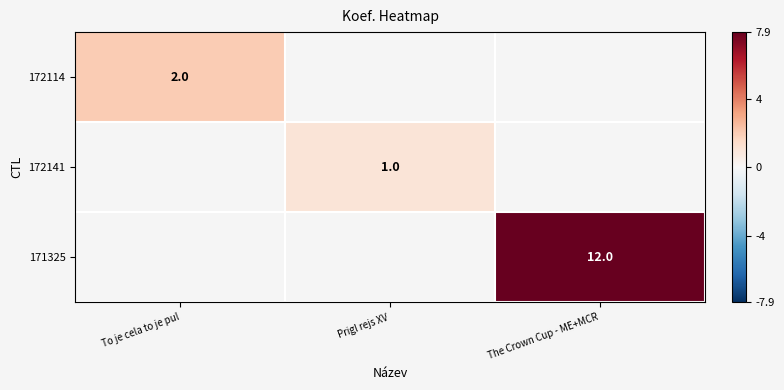

The value of 172141 at Prigl rejs XV is 0. True or false?

False